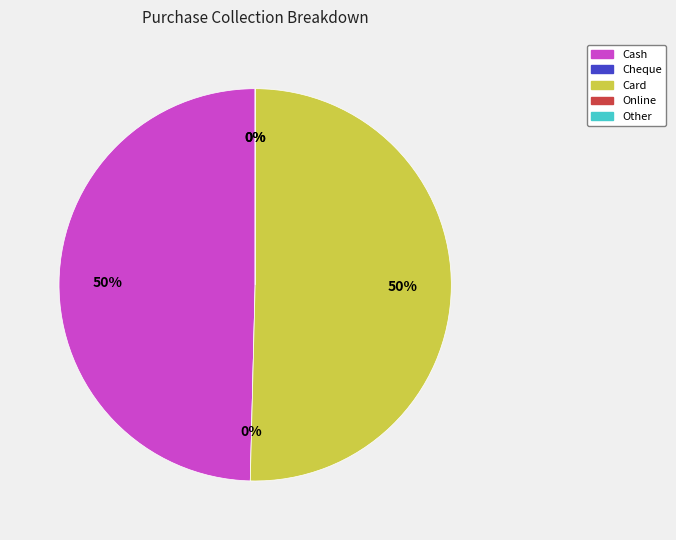

How much of the chart is everything except Card?

49.6%